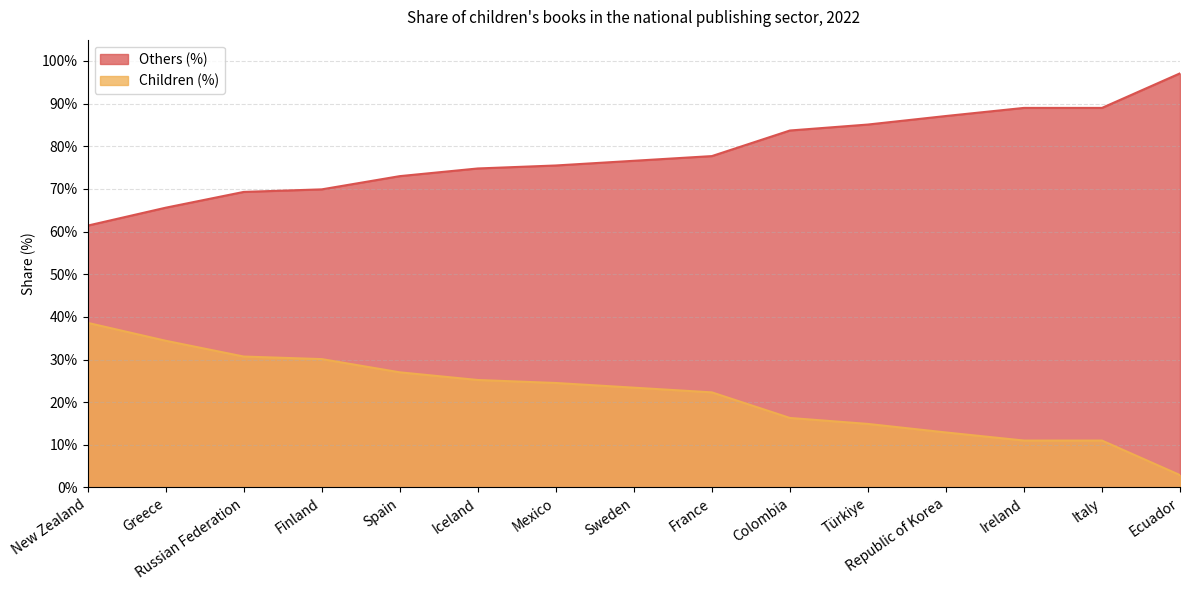

Which series changed the most between New Zealand and Iceland?

Others (%)